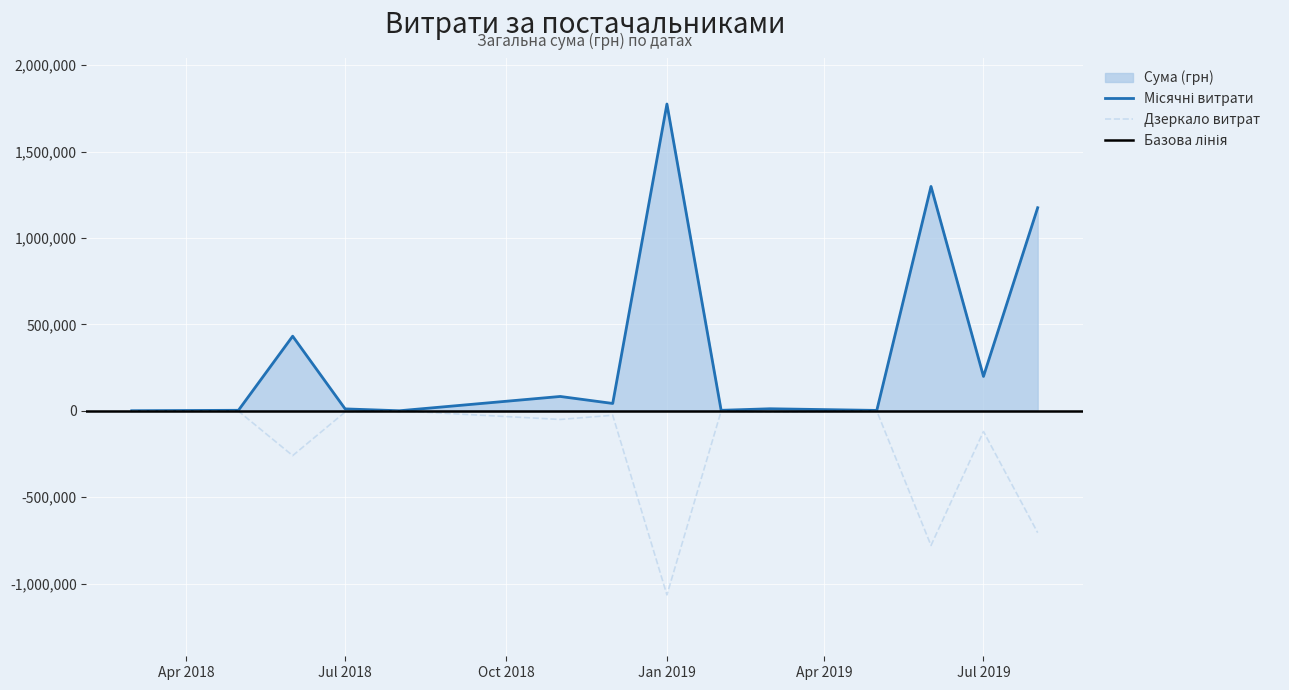

What is the change in value from 17 to 35?

+34146.0